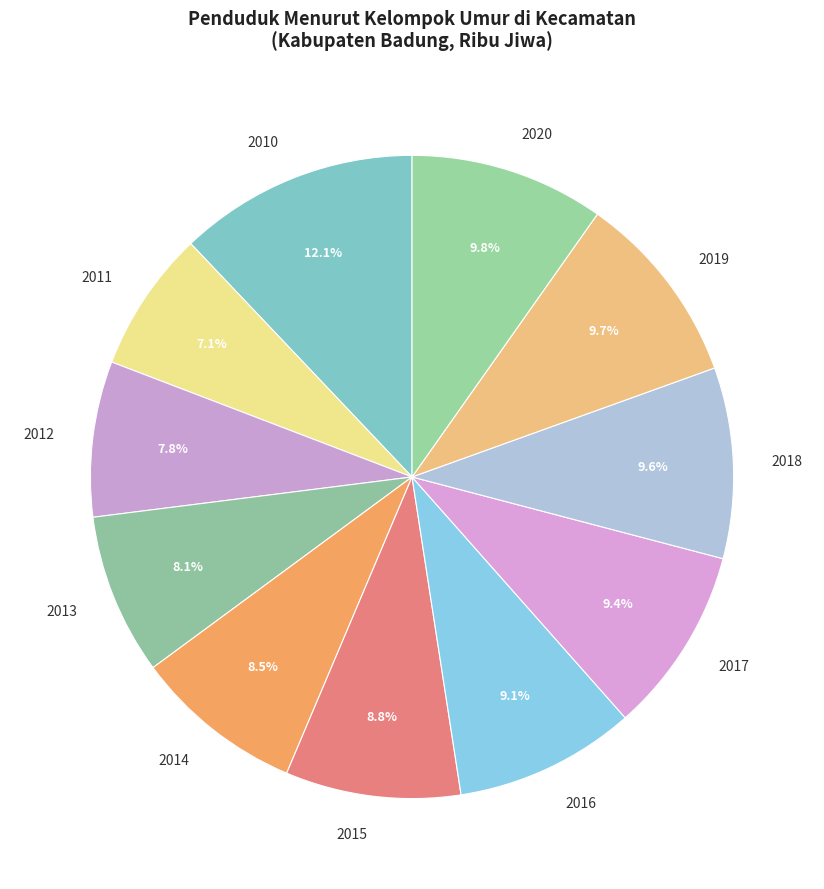

Does any single category account for the majority?

No